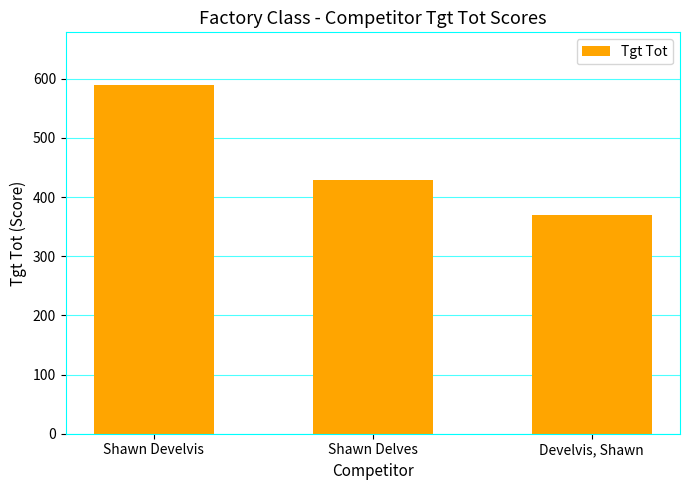

Reading left to right, list all the values displayed in this chart.

590	429	369